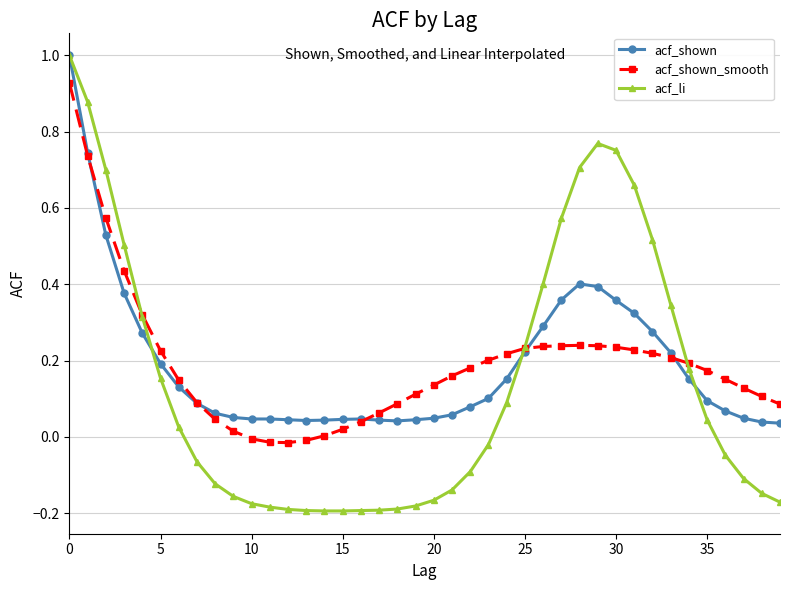

After their last crossing, which series has the higher values: acf_shown_smooth or acf_shown?

acf_shown_smooth